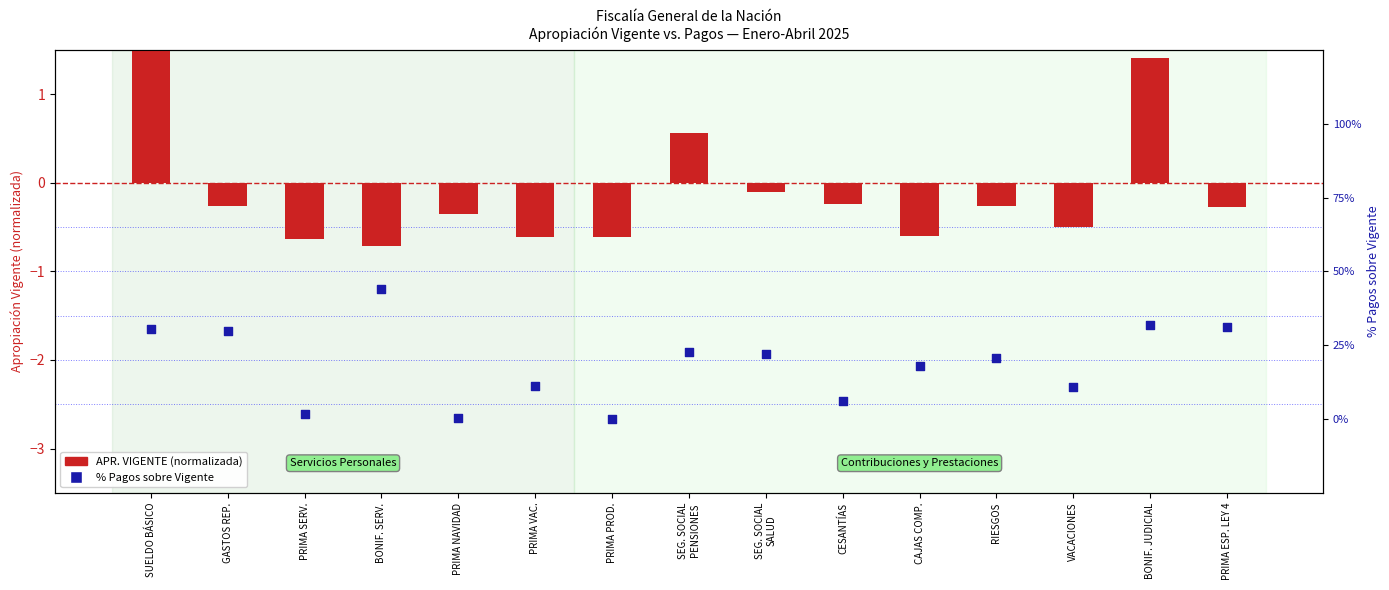

Which series has the largest Y range (max minus min)?

% Pagos / Vigente